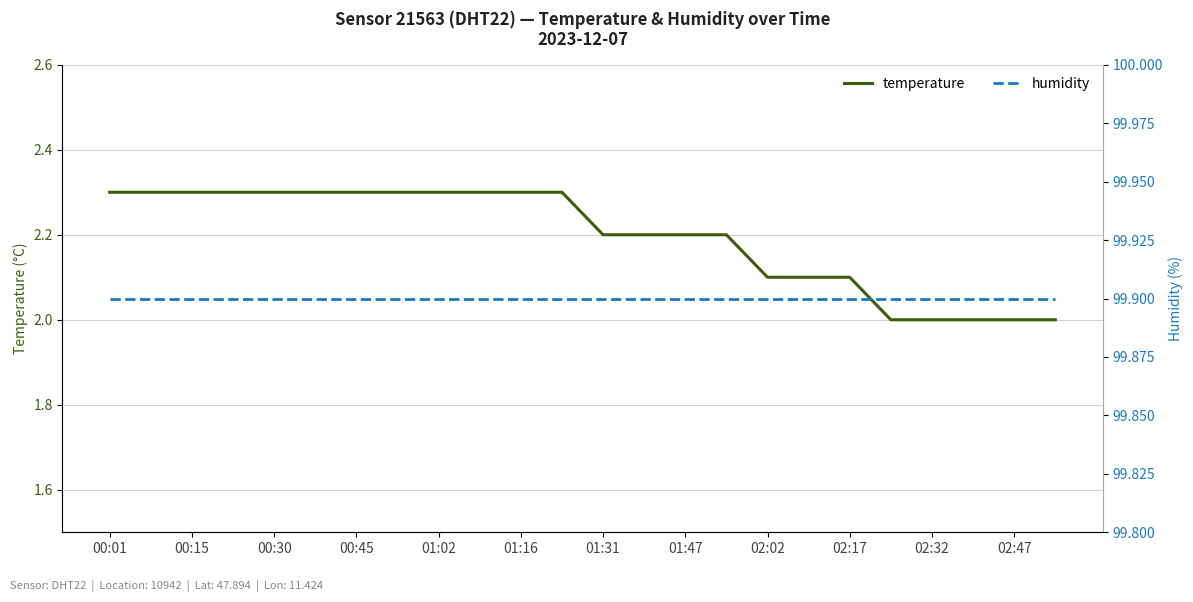

What is the highest value of the humidity series?

99.9